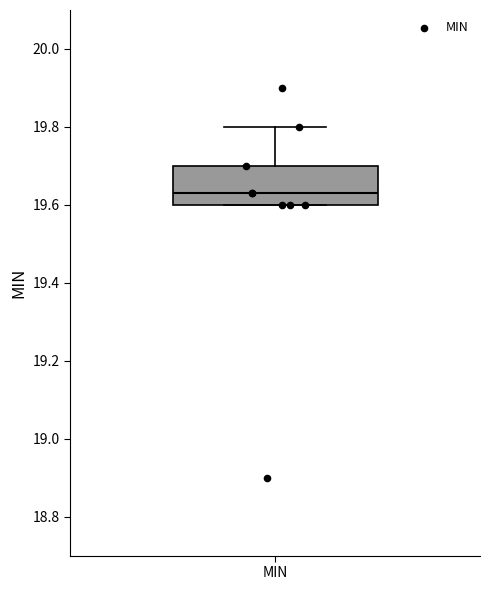

Read this box plot against the y-axis: the position of the median line, the range covered by the box, and the ends of both whiskers. The values are not printed on the chart, so give them approximately, as read against the axis.

median 19.64, box 19.60 to 19.70, whiskers 19.60 to 19.80